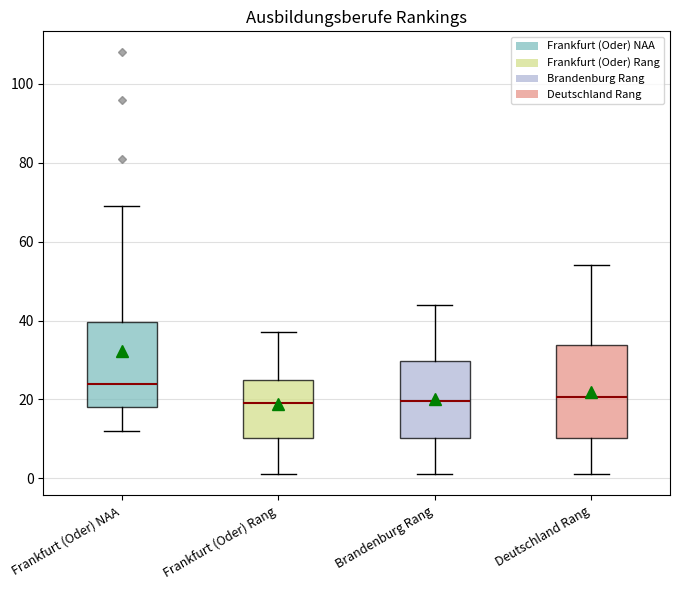

Reading left to right, read every box against the y-axis: the position of its median line, the range the box covers, and the ends of its whiskers. The values are not printed on the chart, so give them approximately, as read against the axis.

Frankfurt (Oder) NAA: median 24, box 18 to 40, whiskers 12 to 70
Frankfurt (Oder) Rang: median 20, box 10 to 26, whiskers 2 to 38
Brandenburg Rang: median 20, box 10 to 30, whiskers 2 to 44
Deutschland Rang: median 20, box 10 to 34, whiskers 2 to 54